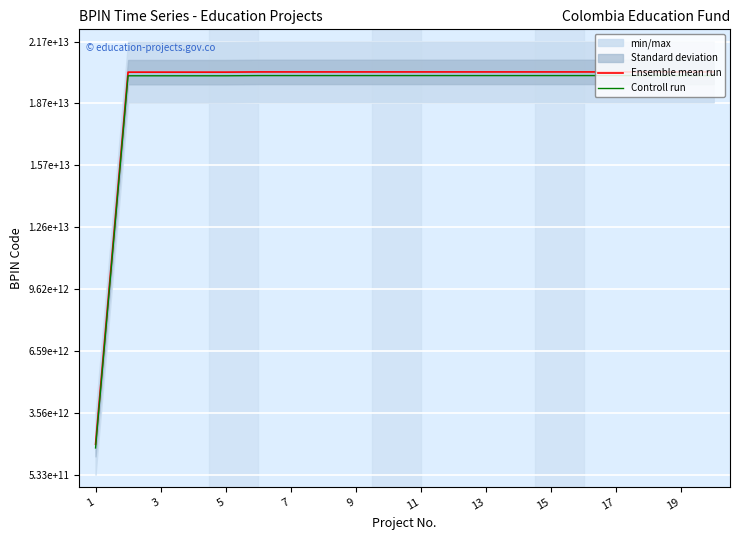

Rank the series by their average value, from lowest to highest.

Controll run, Ensemble mean run